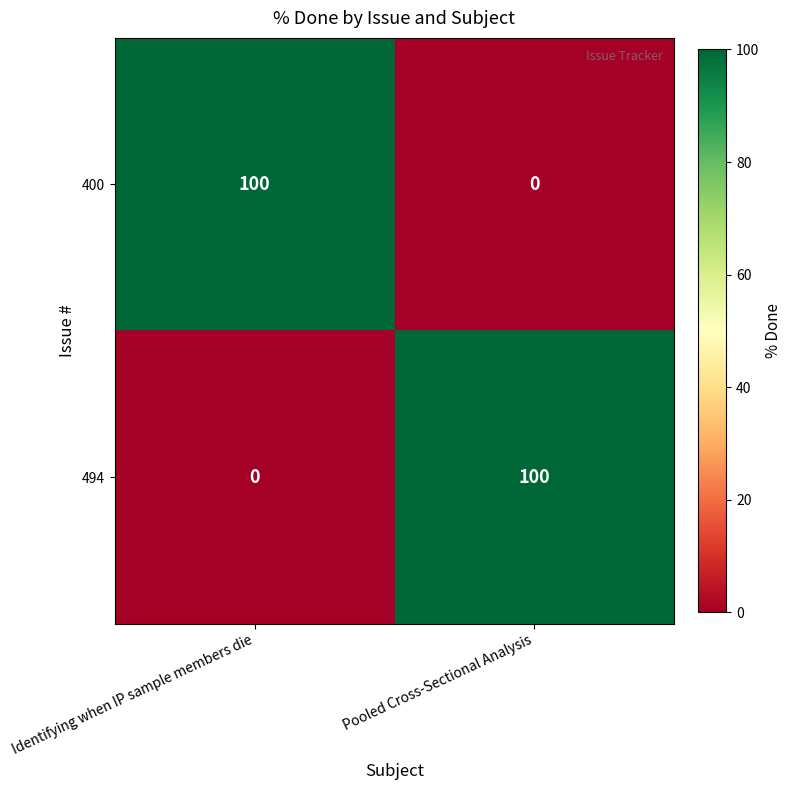

What is the difference between the maximum and minimum values in the 494 series?

100